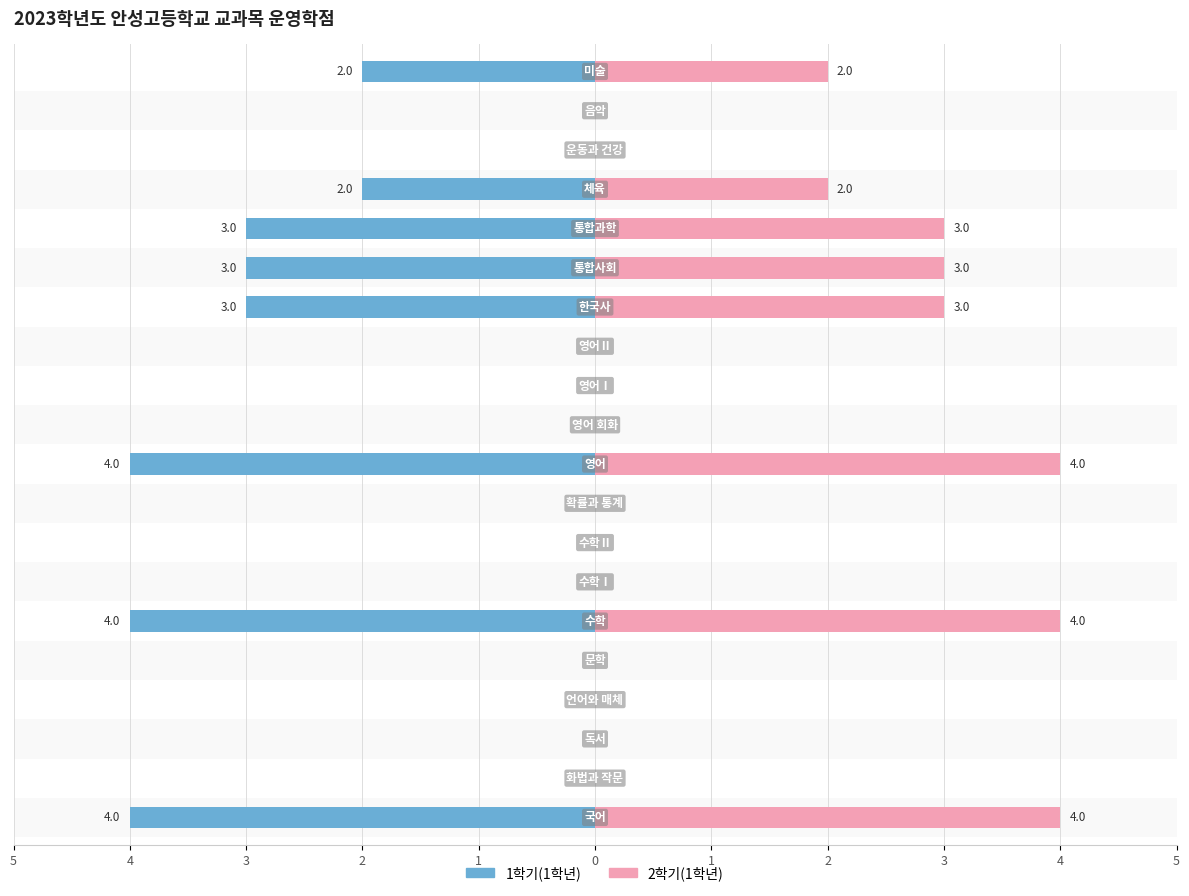

Which series has the largest total across all categories?

2학기(1학년)